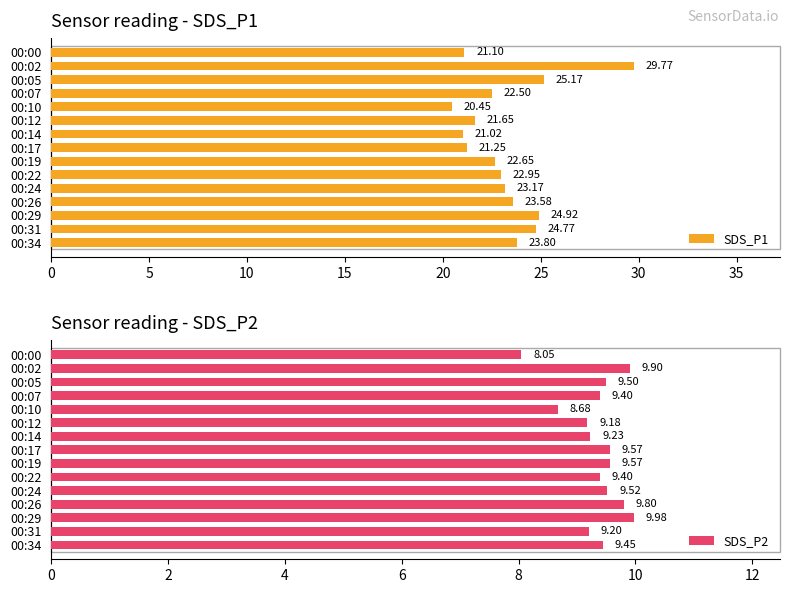

At 15, list the series in order from smallest to largest.

SDS_P2, SDS_P1